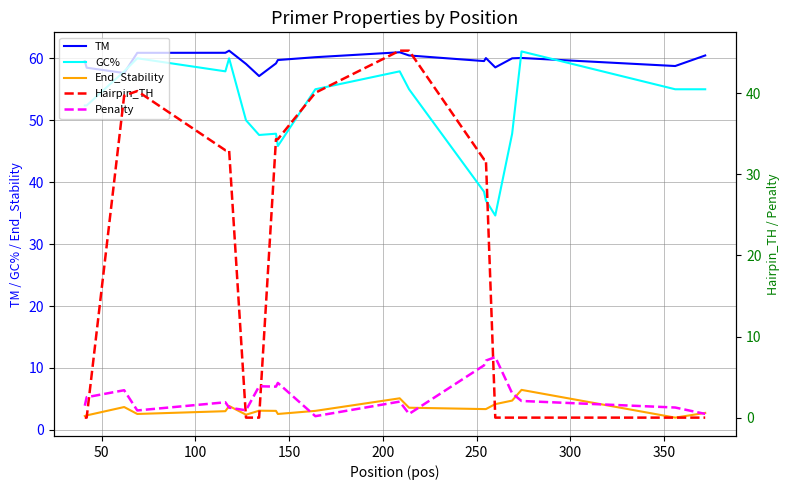

What is the value of the End_Stability point at the 2nd from the left?

2.3